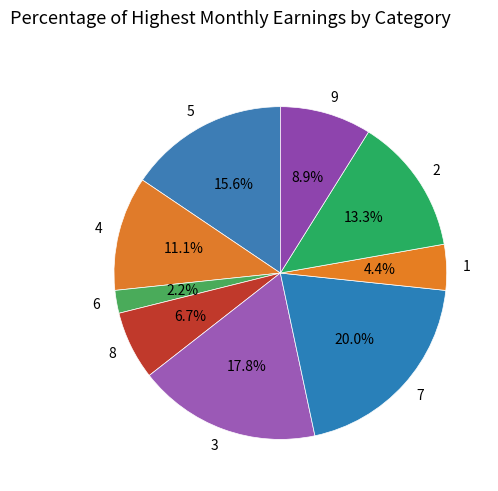

Which category has the biggest portion of the pie?

7